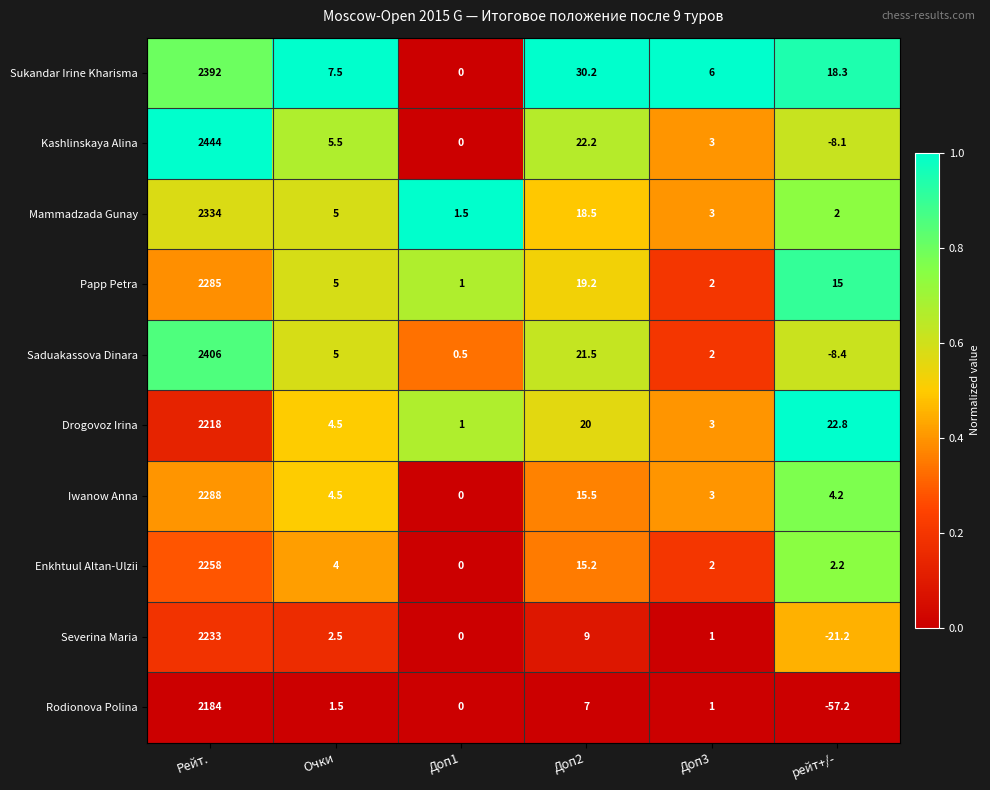

What is the difference between the maximum and second lowest values in the Mammadzada Gunay series?

2332.0